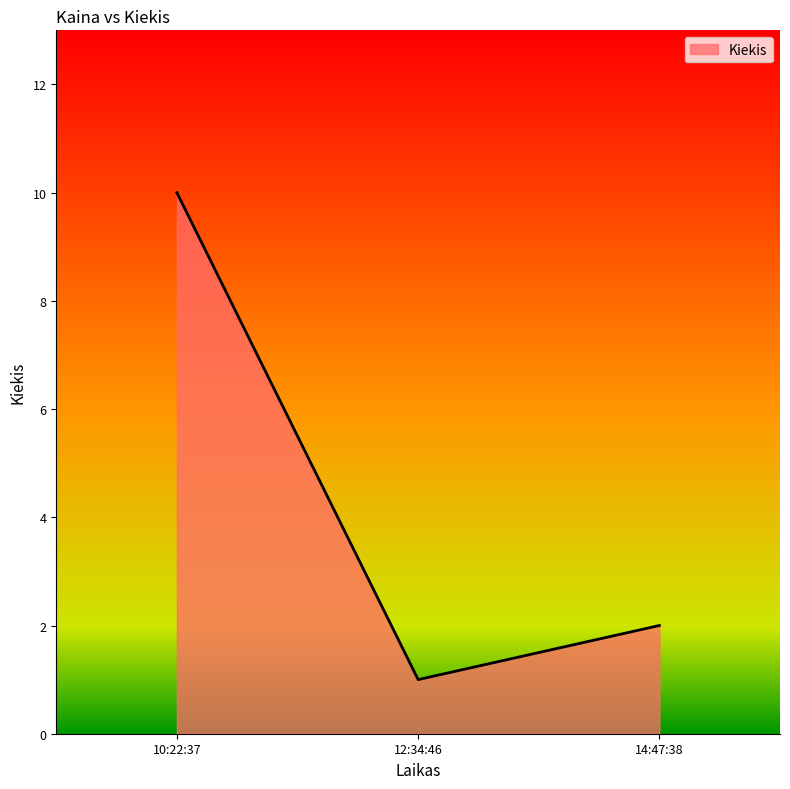

How many values are below 2?

1